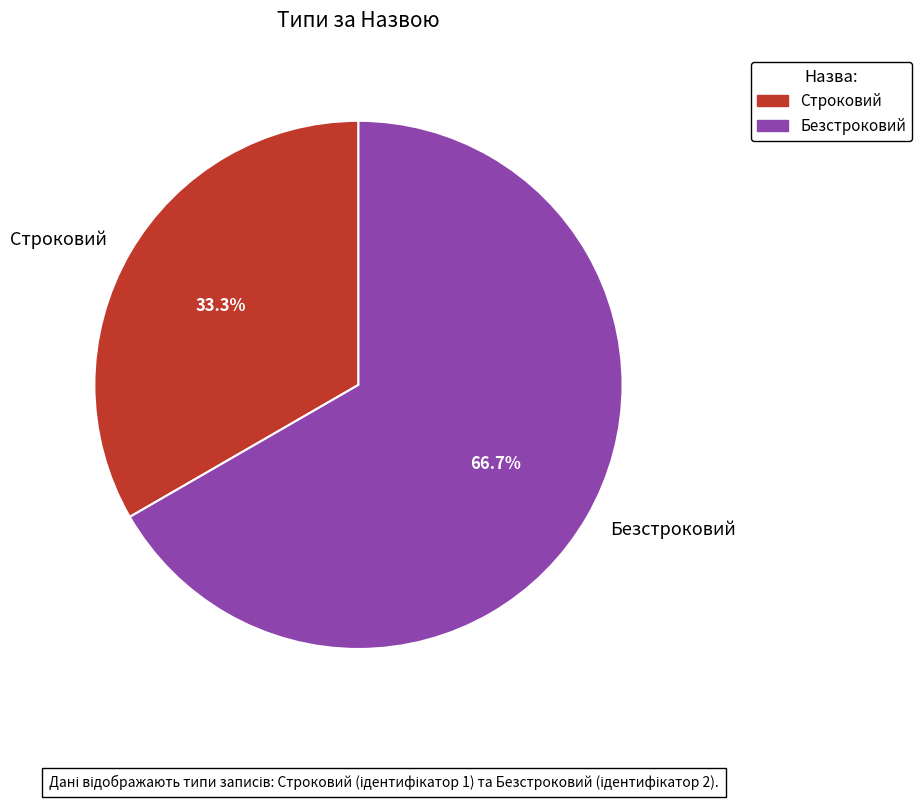

What percentage is the Строковий slice, to the nearest percent?

33%